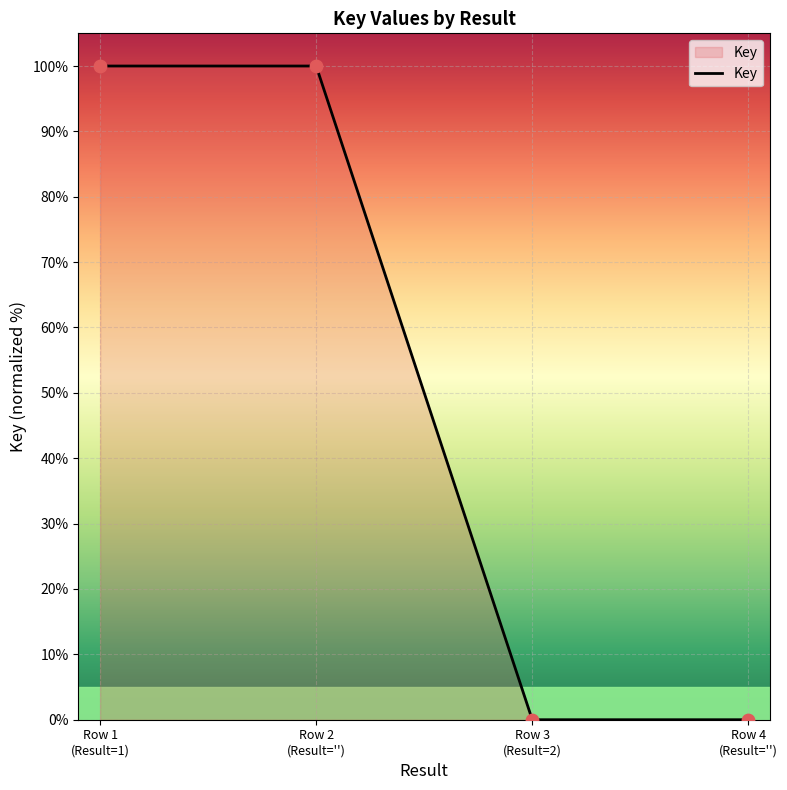

What is the greatest value displayed?

100